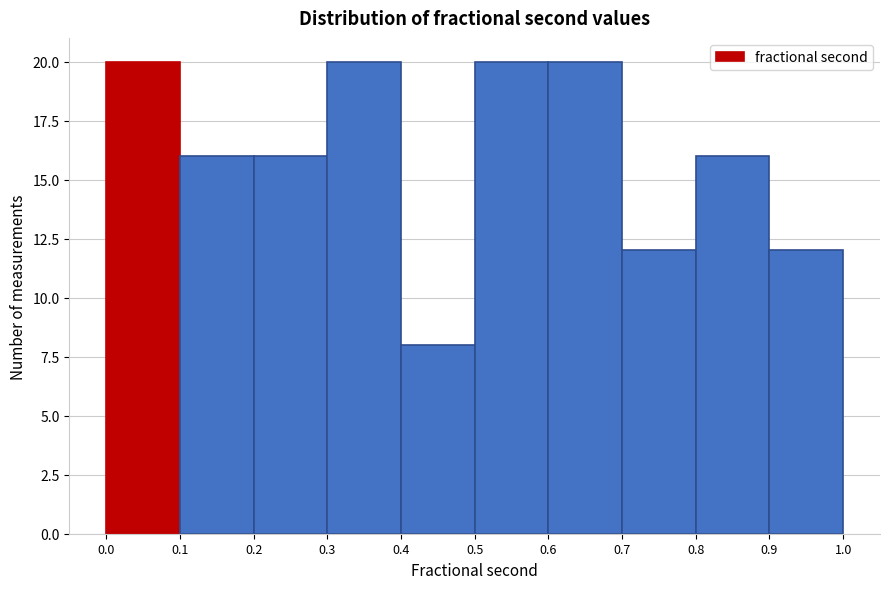

Reading left to right, list every bar in this chart as the range it spans on the x-axis followed by its height. The values are not printed on the chart, so give them approximately, as read against the axis.

0.0 to 0.1: 20
0.1 to 0.2: 16
0.2 to 0.3: 16
0.3 to 0.4: 20
0.4 to 0.5: 8
0.5 to 0.6: 20
0.6 to 0.7: 20
0.7 to 0.8: 12
0.8 to 0.9: 16
0.9 to 1.0: 12